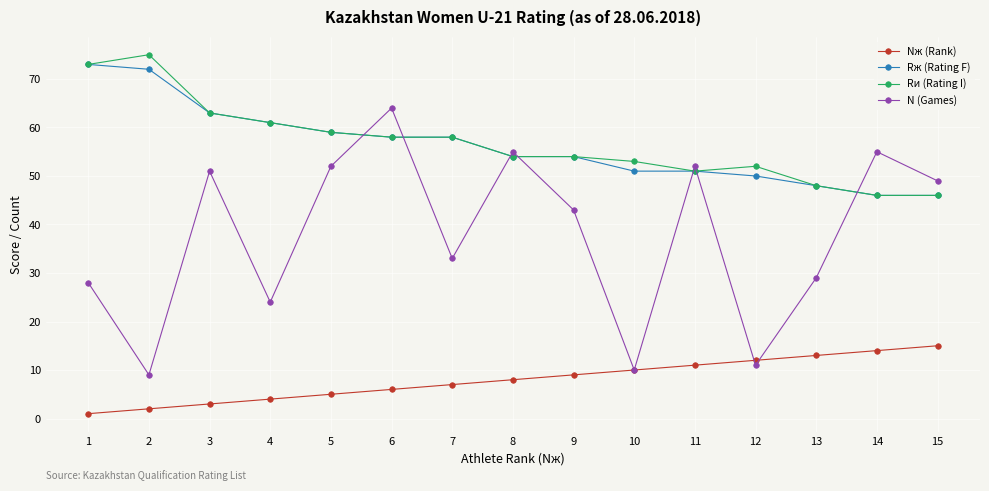

Count the number of categories in the chart.

15